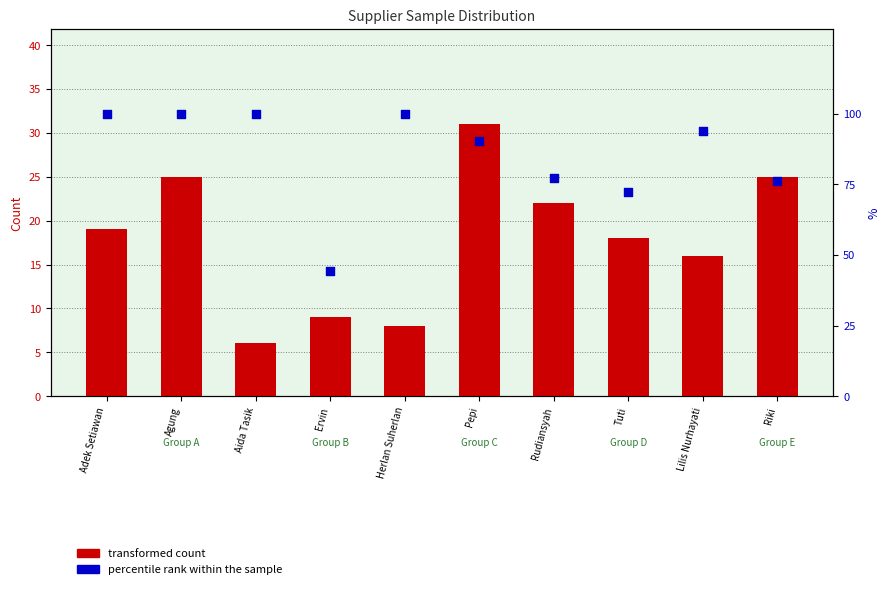

What is the total value across all series at Aida Tasik?

106.0